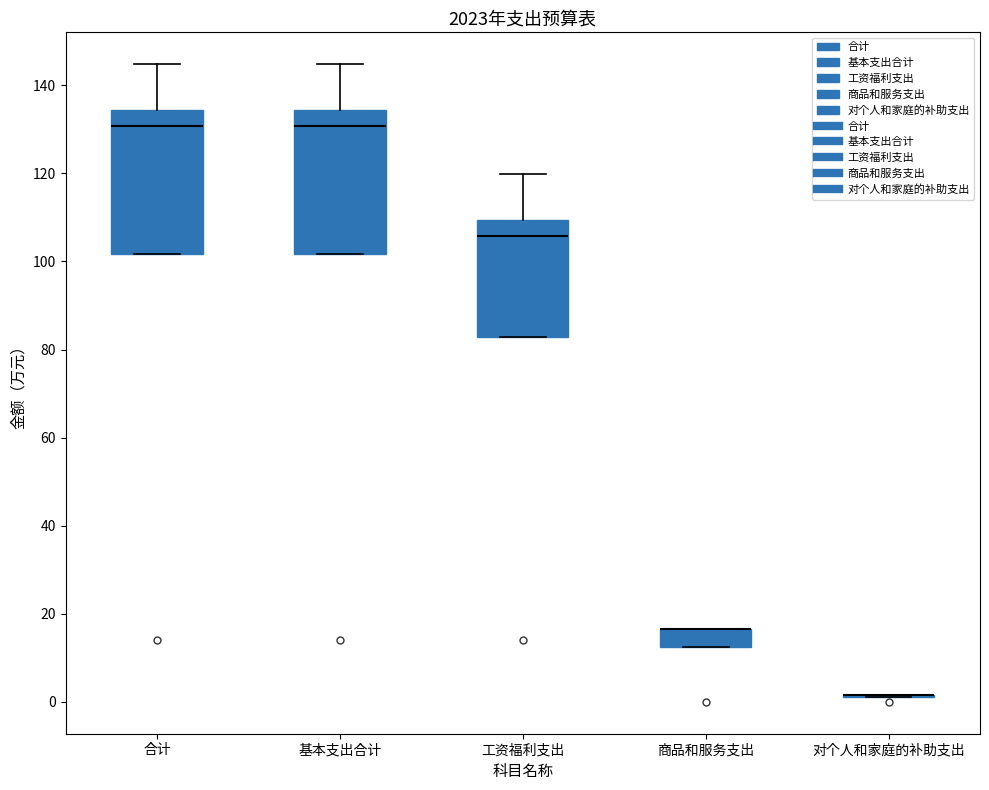

Reading left to right, read every box against the y-axis: the position of its median line, the range the box covers, and the ends of its whiskers. The values are not printed on the chart, so give them approximately, as read against the axis.

合计: median 130, box 102 to 134, whiskers 102 to 144
基本支出合计: median 130, box 102 to 134, whiskers 102 to 144
工资福利支出: median 106, box 82 to 110, whiskers 82 to 120
商品和服务支出: median 16 (drawn on the box's upper edge), box 12 to 16, whiskers 12 to 16
对个人和家庭的补助支出: box collapsed to a line at 2, whiskers 2 to 2